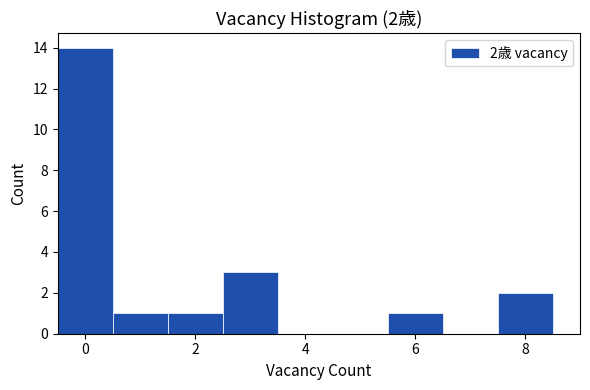

Which range on the x-axis has the tallest bar?

-0.5 to 0.5